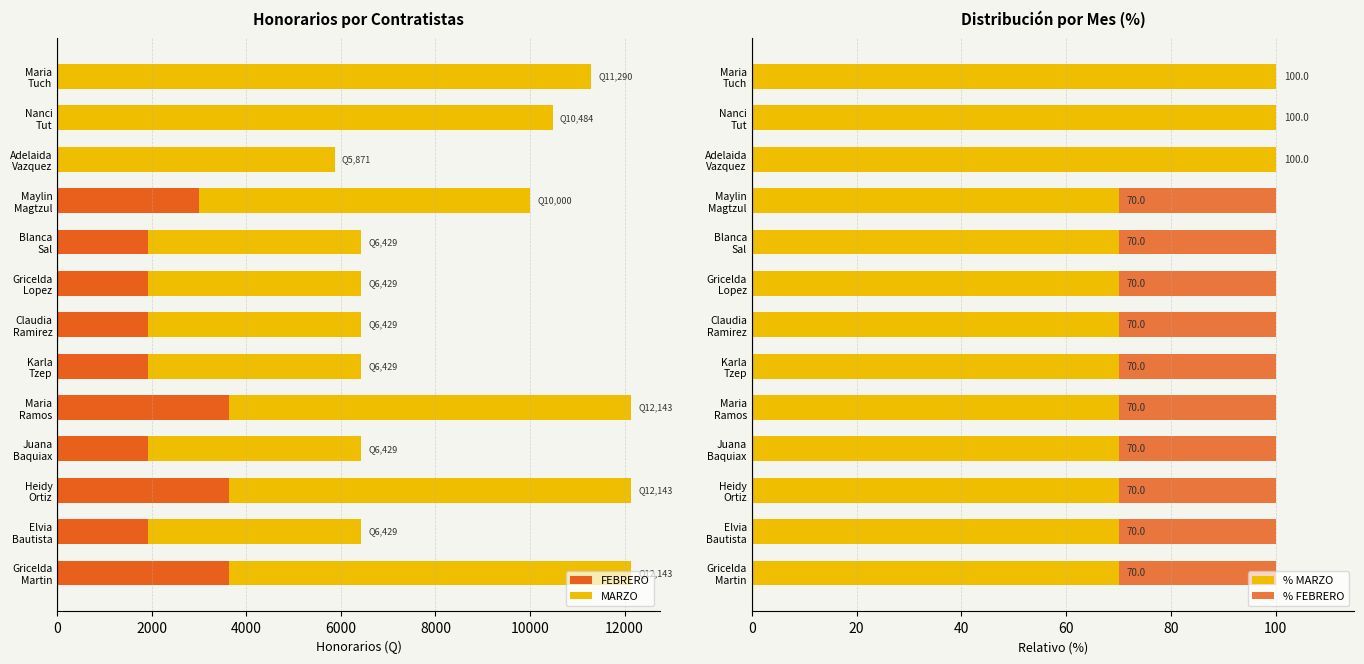

List the series in order of their peak value, lowest first.

% FEBRERO, % MARZO, FEBRERO, MARZO